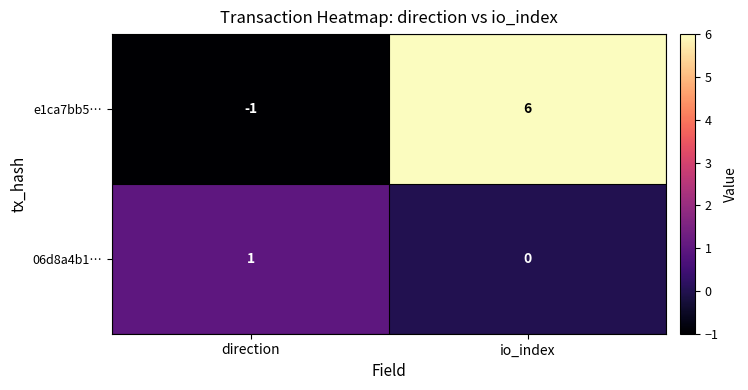

What is the greatest value displayed?

6